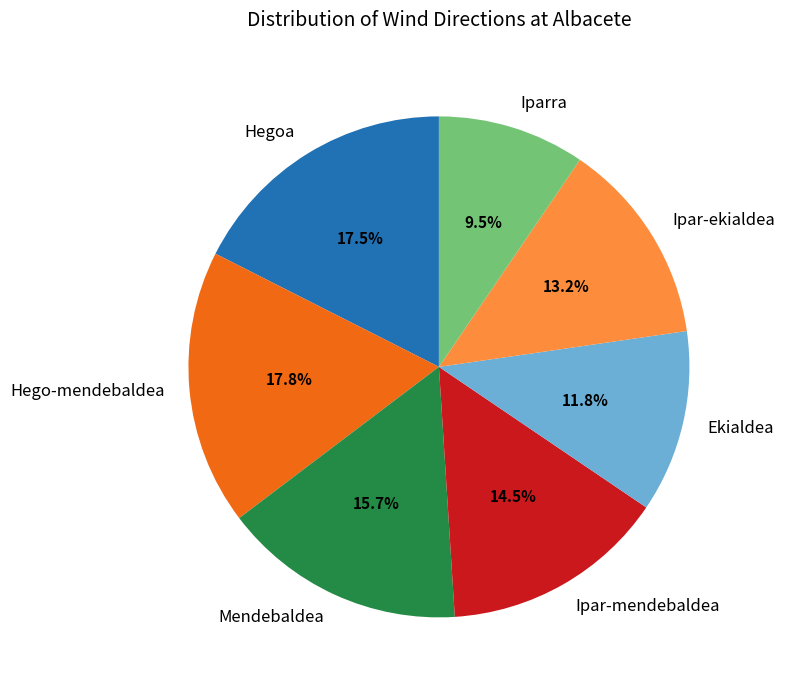

How much of the chart is everything except Ekialdea?

88.2%